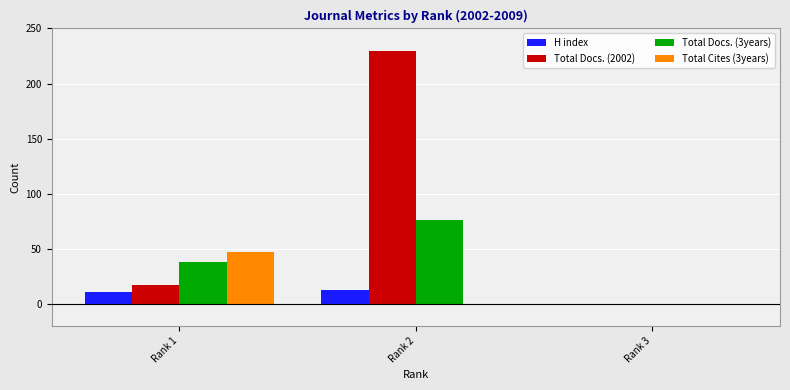

How many categories are shown in the chart?

3